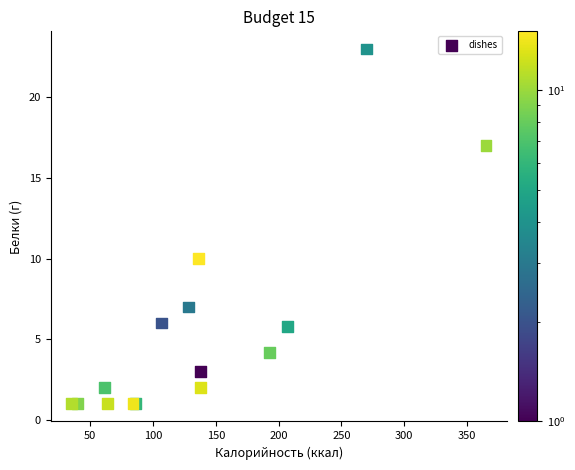

What Y value in the scatter plot is closest to 12?

10.0